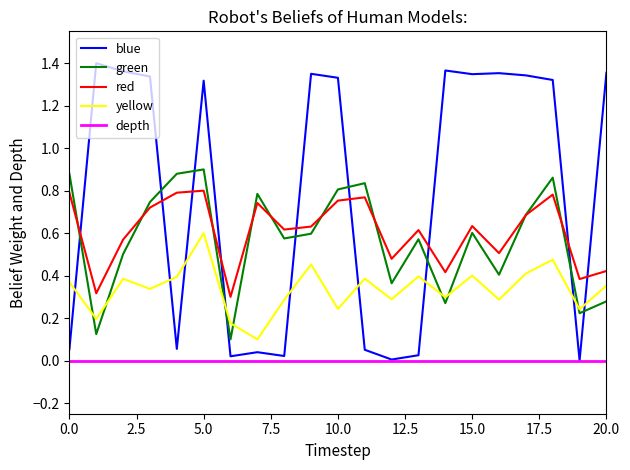

How many times do green and red cross each other?

9